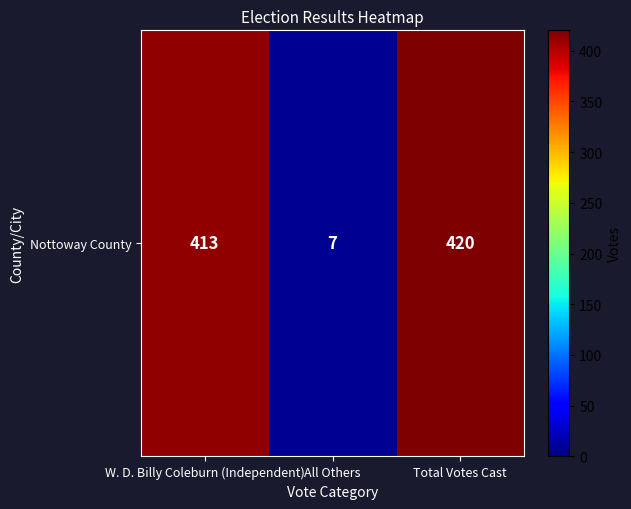

What is the minimum value shown in the chart?

7